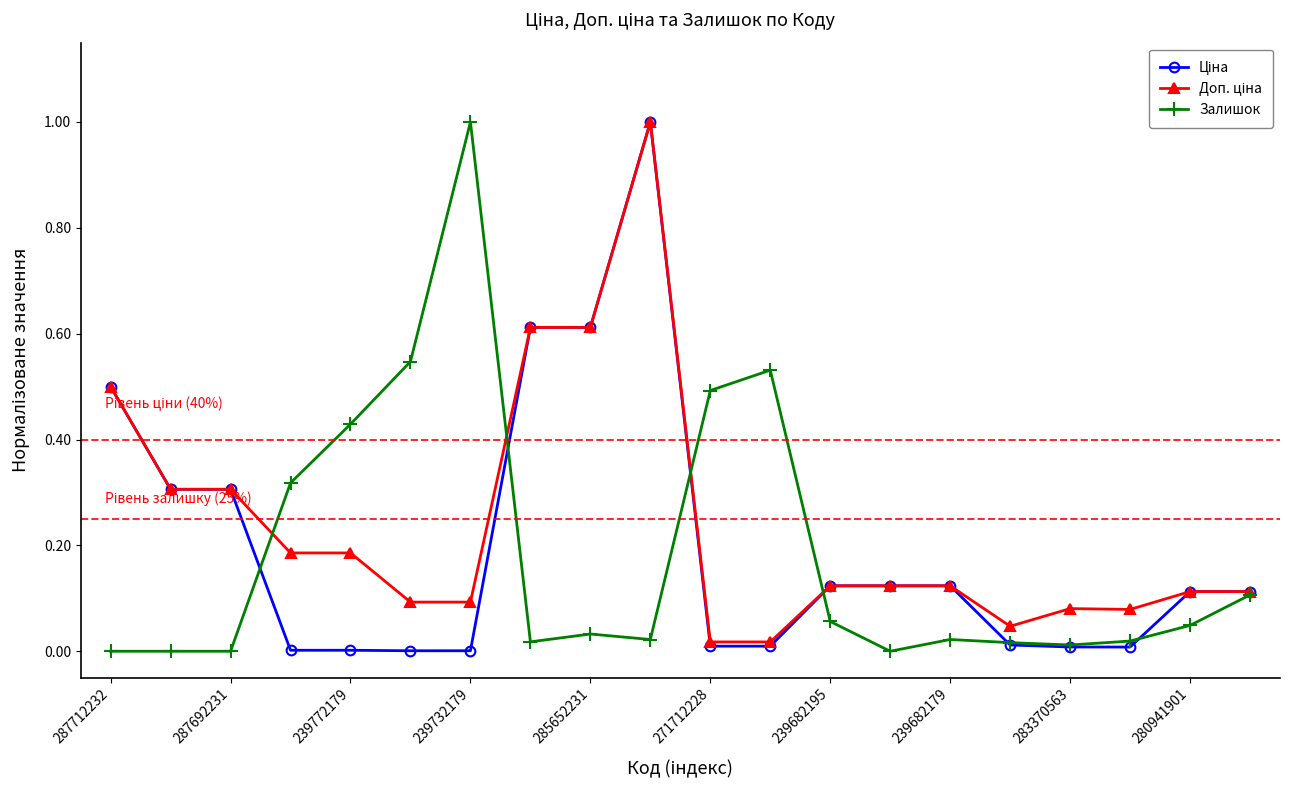

True or false: Залишок has more than 2 points higher than both neighbors.

True